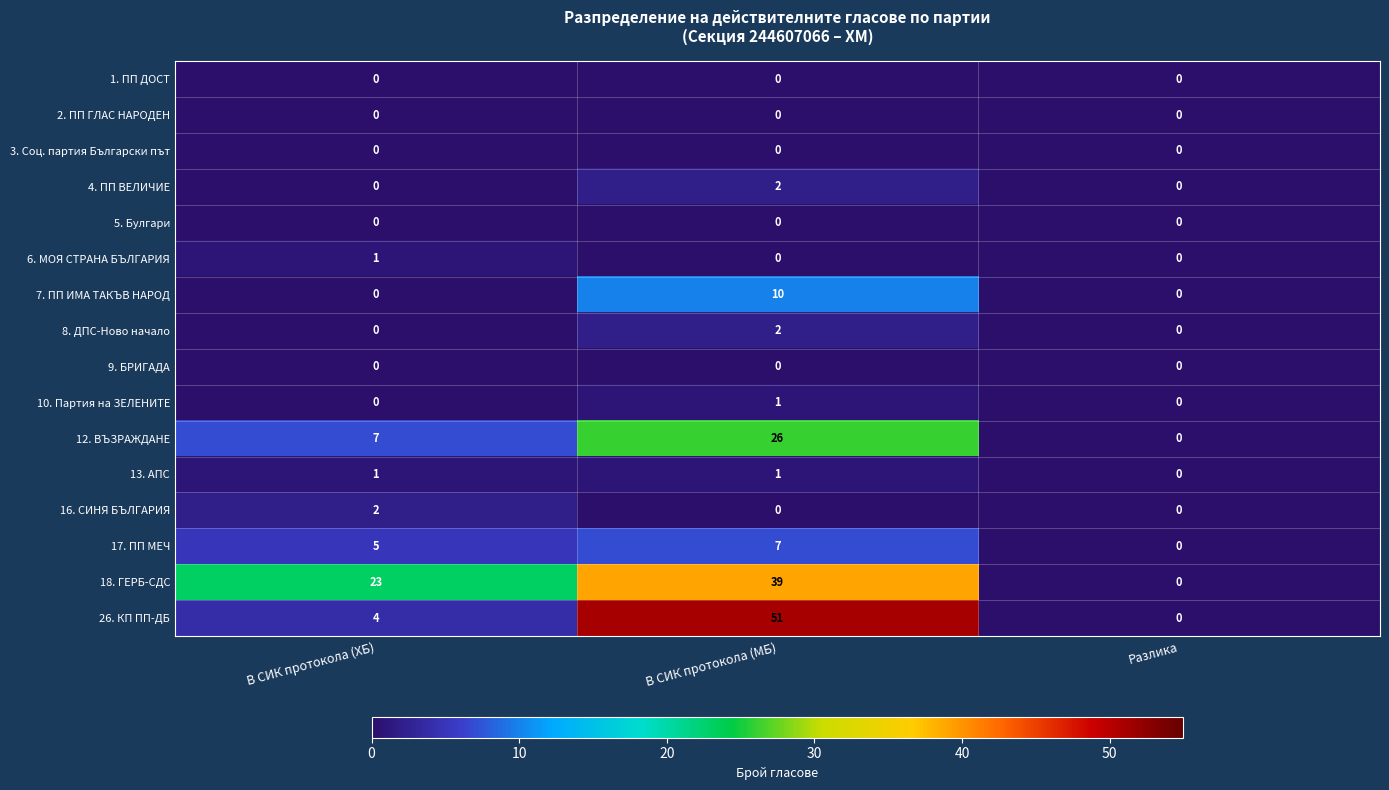

Which label corresponds to the largest value in the chart?

В СИК протокола (МБ)